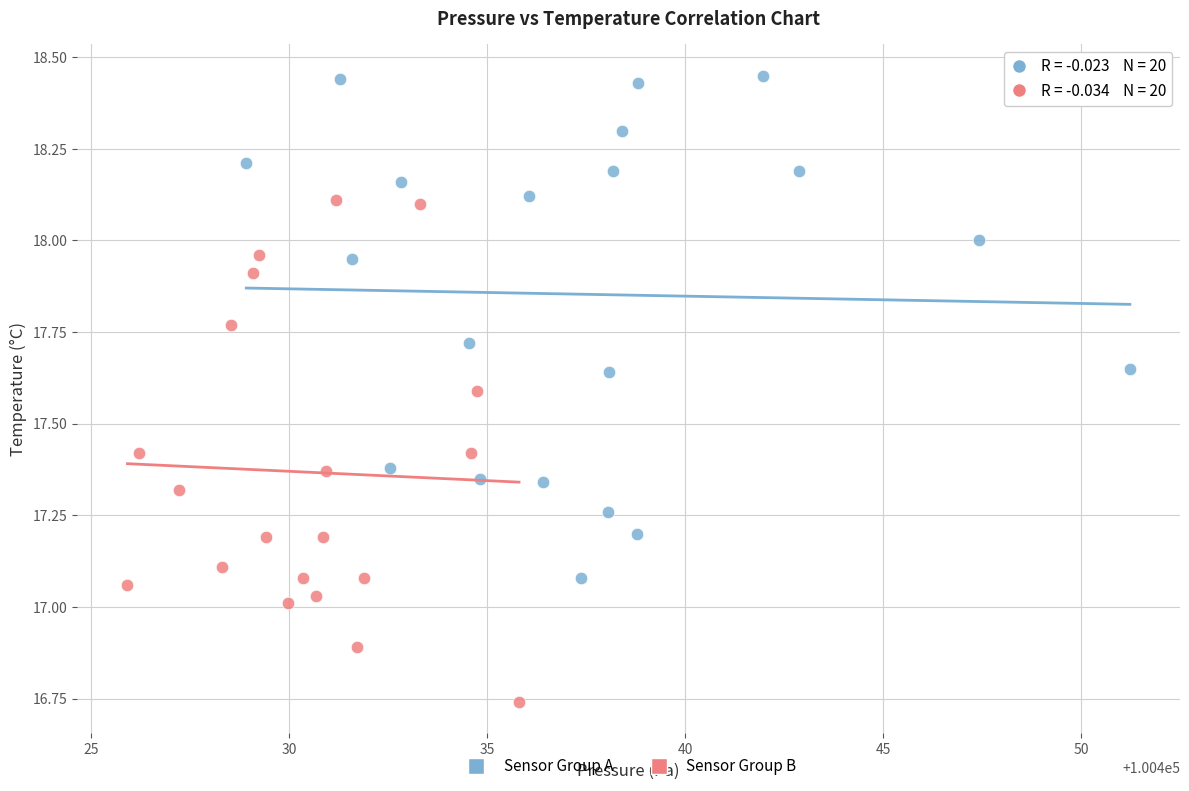

Which series reaches the maximum Y coordinate?

Sensor Group A